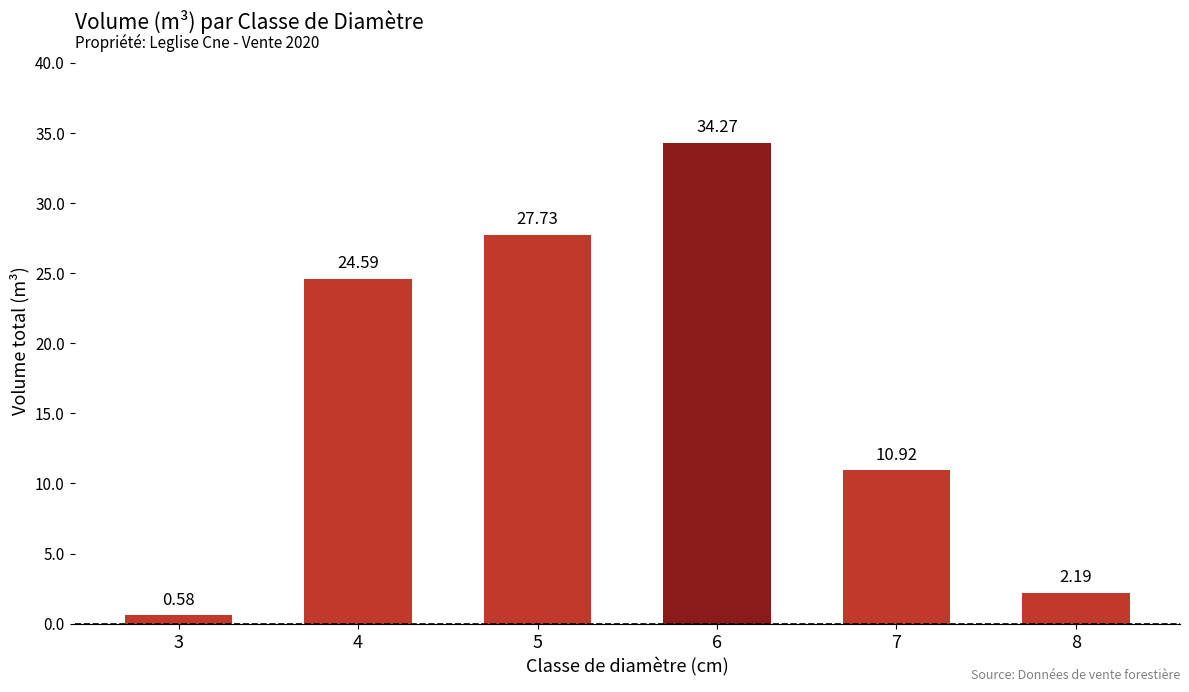

How many bars are there in total?

6